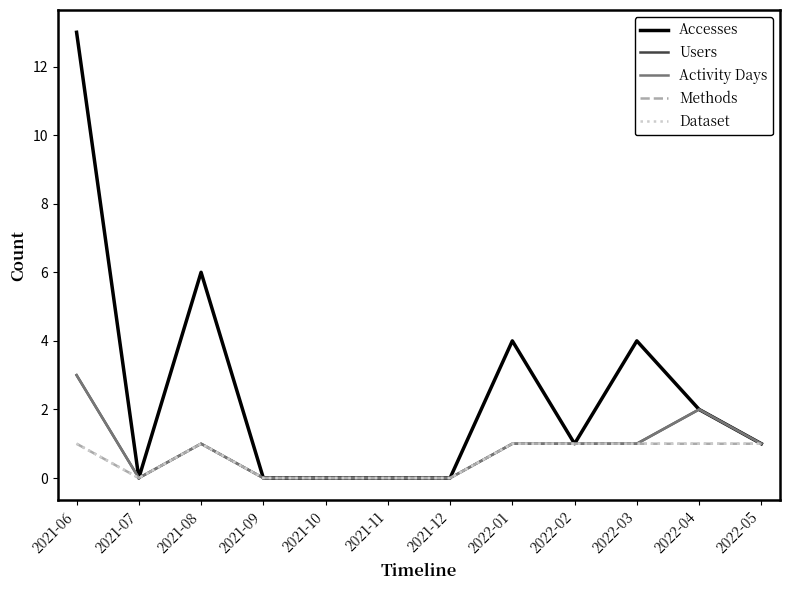

What is the sum of the Dataset values at 2022-04 and 2021-12?

1